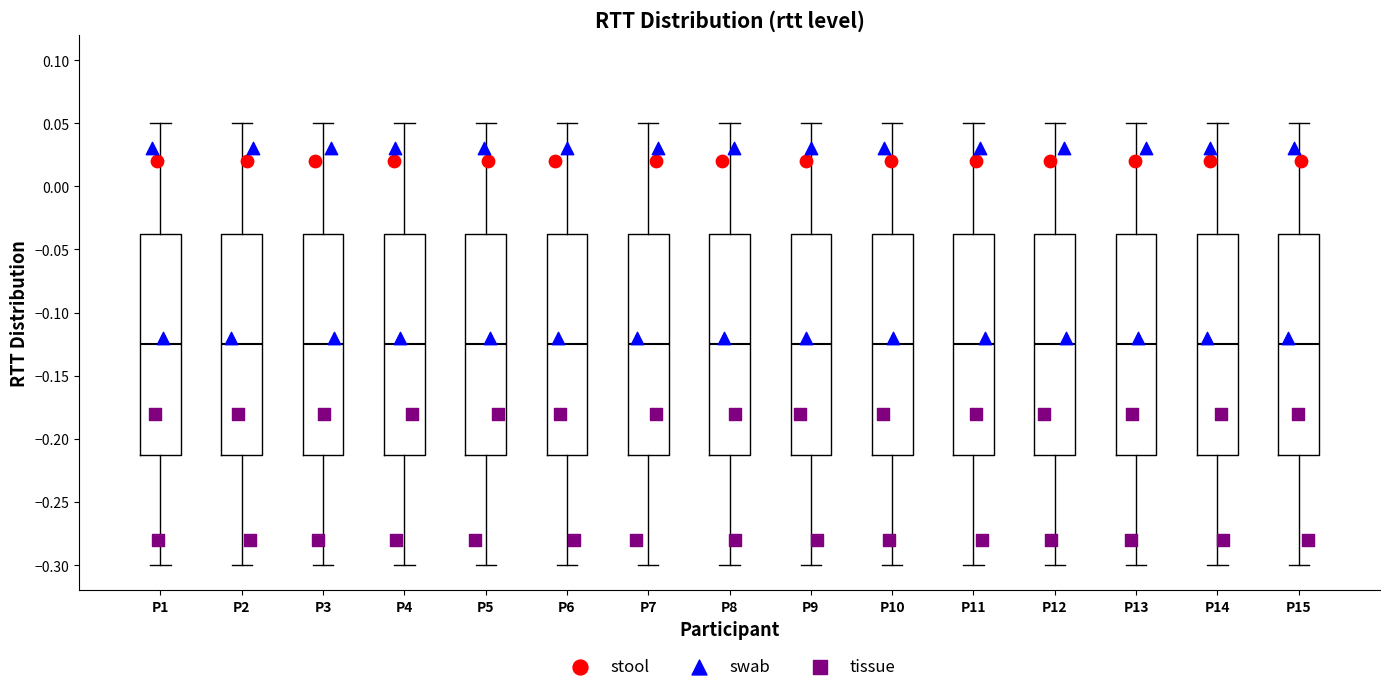

Reading left to right, read every box against the y-axis: the position of its median line, the range the box covers, and the ends of its whiskers. The values are not printed on the chart, so give them approximately, as read against the axis.

P1: median -0.125, box -0.215 to -0.040, whiskers -0.300 to 0.050
P2: median -0.125, box -0.215 to -0.040, whiskers -0.300 to 0.050
P3: median -0.125, box -0.215 to -0.040, whiskers -0.300 to 0.050
P4: median -0.125, box -0.215 to -0.040, whiskers -0.300 to 0.050
P5: median -0.125, box -0.215 to -0.040, whiskers -0.300 to 0.050
P6: median -0.125, box -0.215 to -0.040, whiskers -0.300 to 0.050
P7: median -0.125, box -0.215 to -0.040, whiskers -0.300 to 0.050
P8: median -0.125, box -0.215 to -0.040, whiskers -0.300 to 0.050
P9: median -0.125, box -0.215 to -0.040, whiskers -0.300 to 0.050
P10: median -0.125, box -0.215 to -0.040, whiskers -0.300 to 0.050
P11: median -0.125, box -0.215 to -0.040, whiskers -0.300 to 0.050
P12: median -0.125, box -0.215 to -0.040, whiskers -0.300 to 0.050
P13: median -0.125, box -0.215 to -0.040, whiskers -0.300 to 0.050
P14: median -0.125, box -0.215 to -0.040, whiskers -0.300 to 0.050
P15: median -0.125, box -0.215 to -0.040, whiskers -0.300 to 0.050